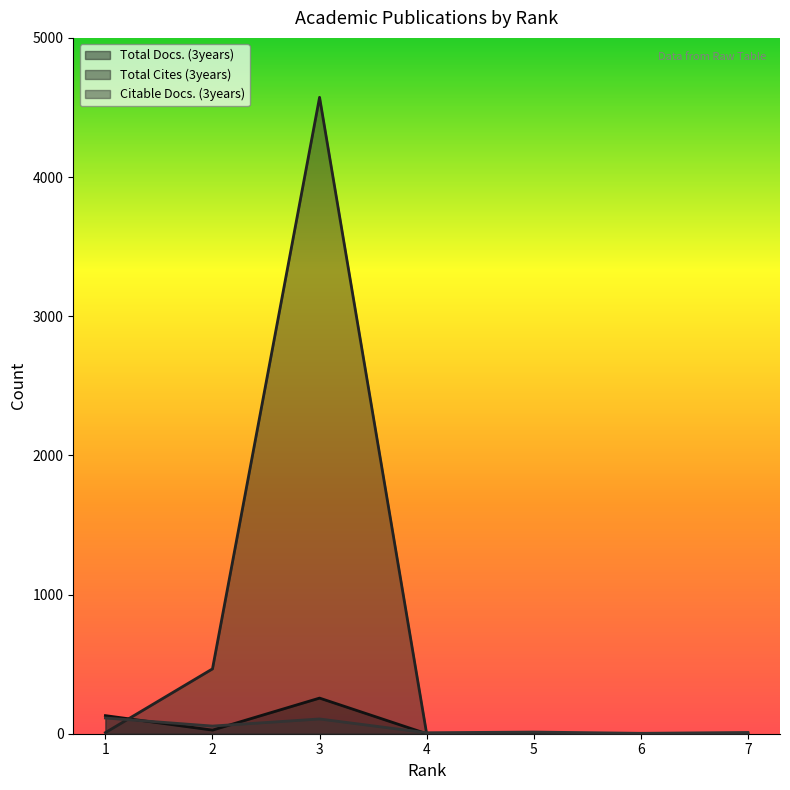

What is the highest value of the Total Docs. (3years) series?

256